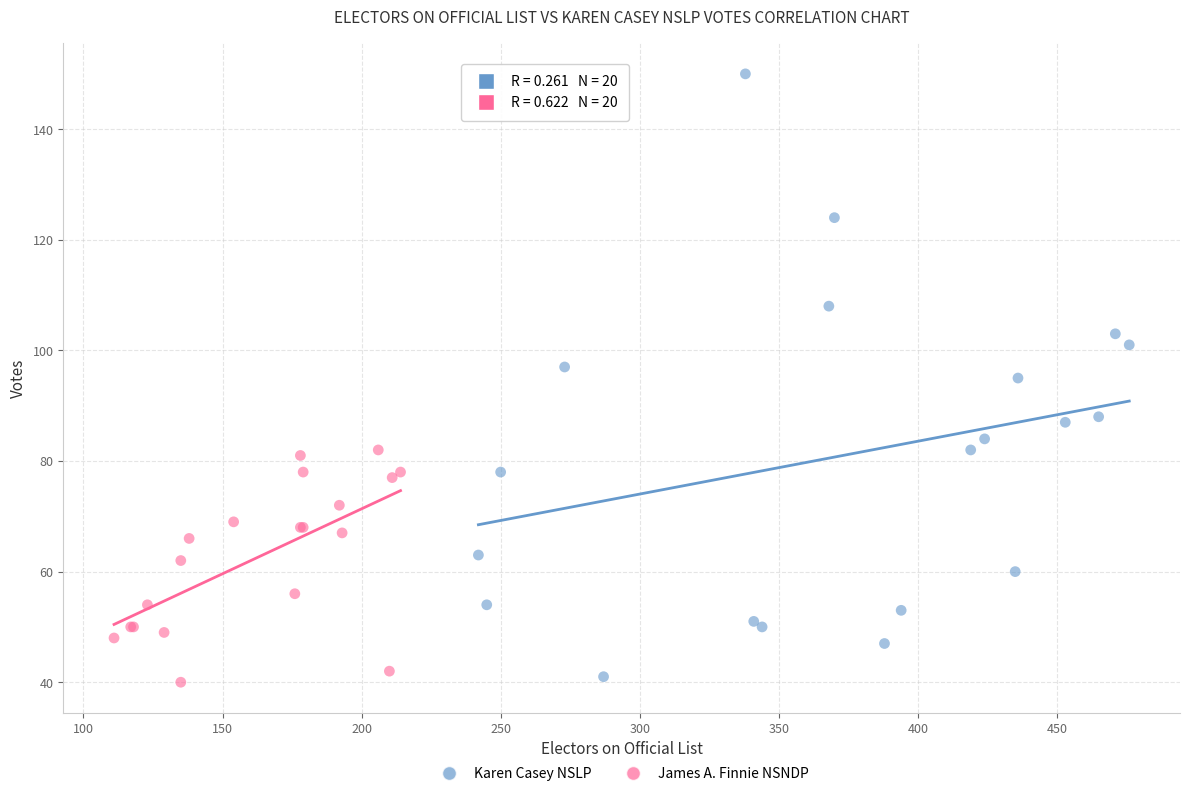

Which series reaches the minimum Y coordinate?

James A. Finnie NSNDP